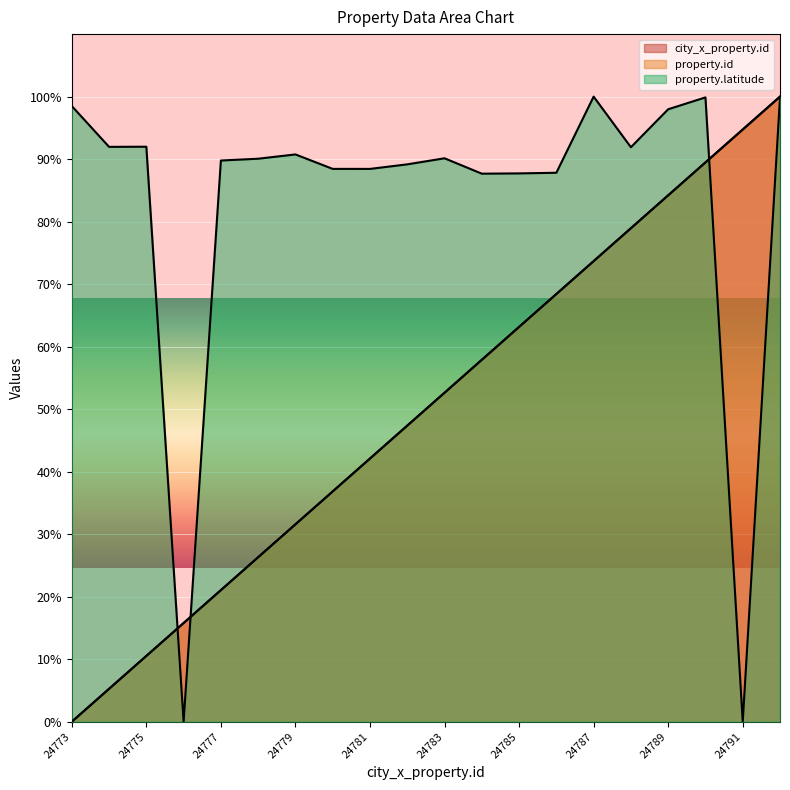

True or false: city_x_property.id has a value of 15.8 at 24776.

True